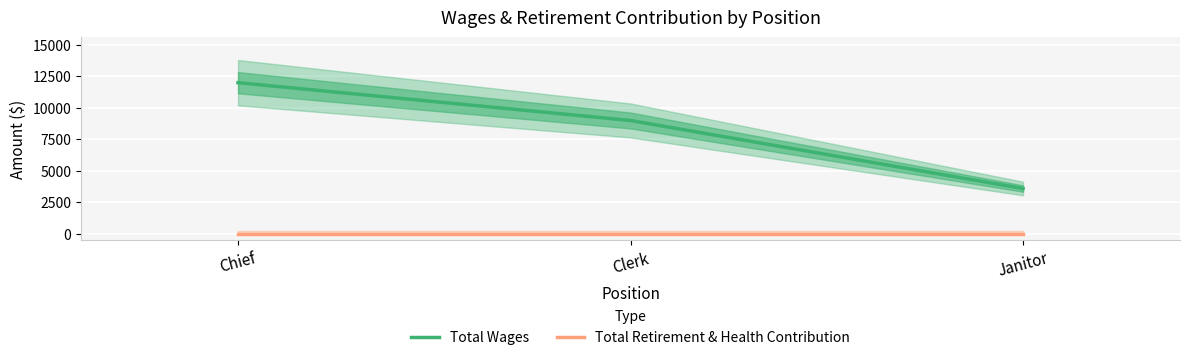

What is the label of the 1st point from the left?

Chief